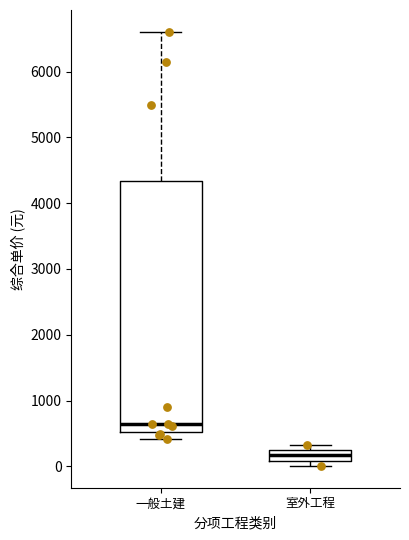

Reading left to right, read every box against the y-axis: the position of its median line, the range the box covers, and the ends of its whiskers. The values are not printed on the chart, so give them approximately, as read against the axis.

一般土建: median 600, box 500 to 4300, whiskers 400 to 6600
室外工程: median 200 (inside the box), box 100 to 200, whiskers 0 to 300